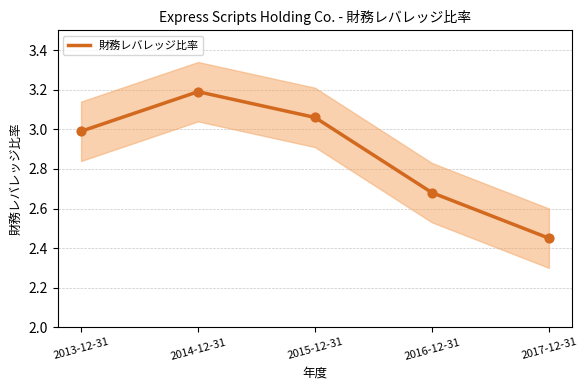

What is the change in value from 2013-12-31 to 2017-12-31?

-0.5